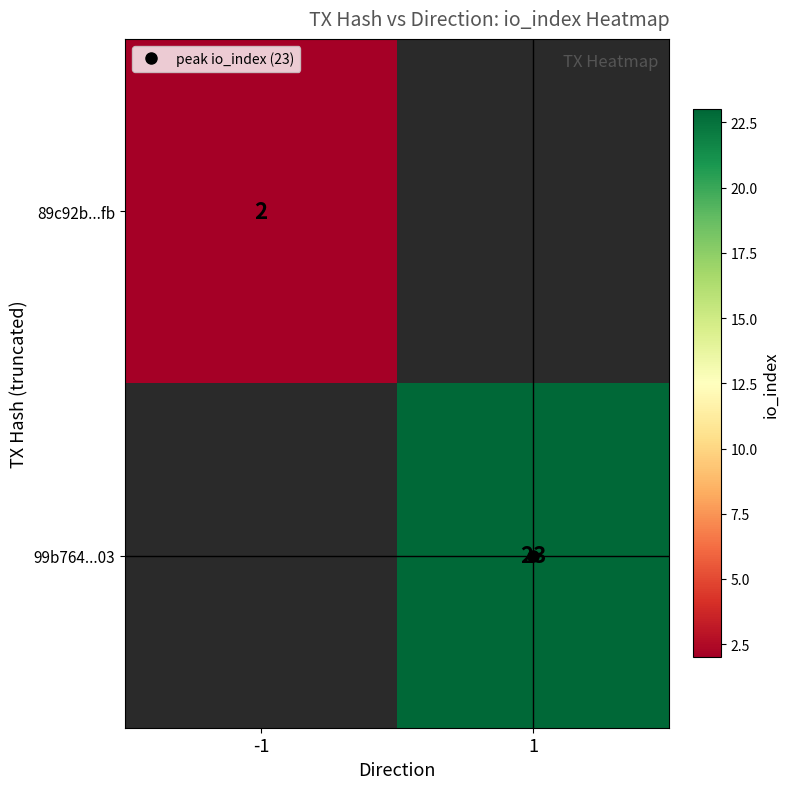

Is it true that 99b764...03 equals 37.9 at 1?

False